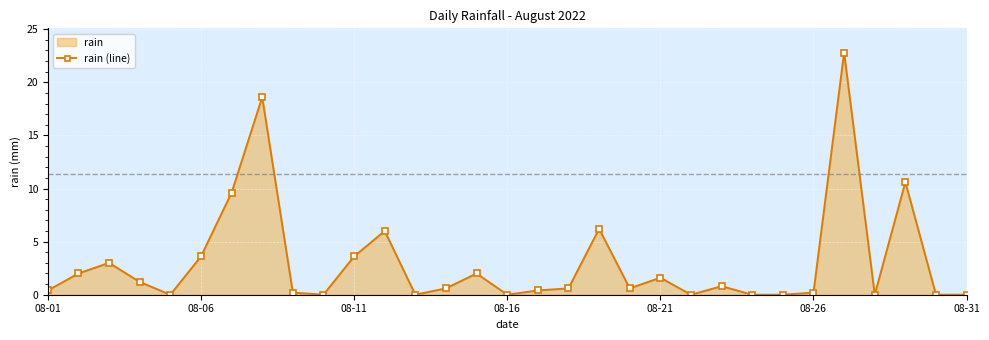

The value at 08-06 is 1.2. True or false?

False